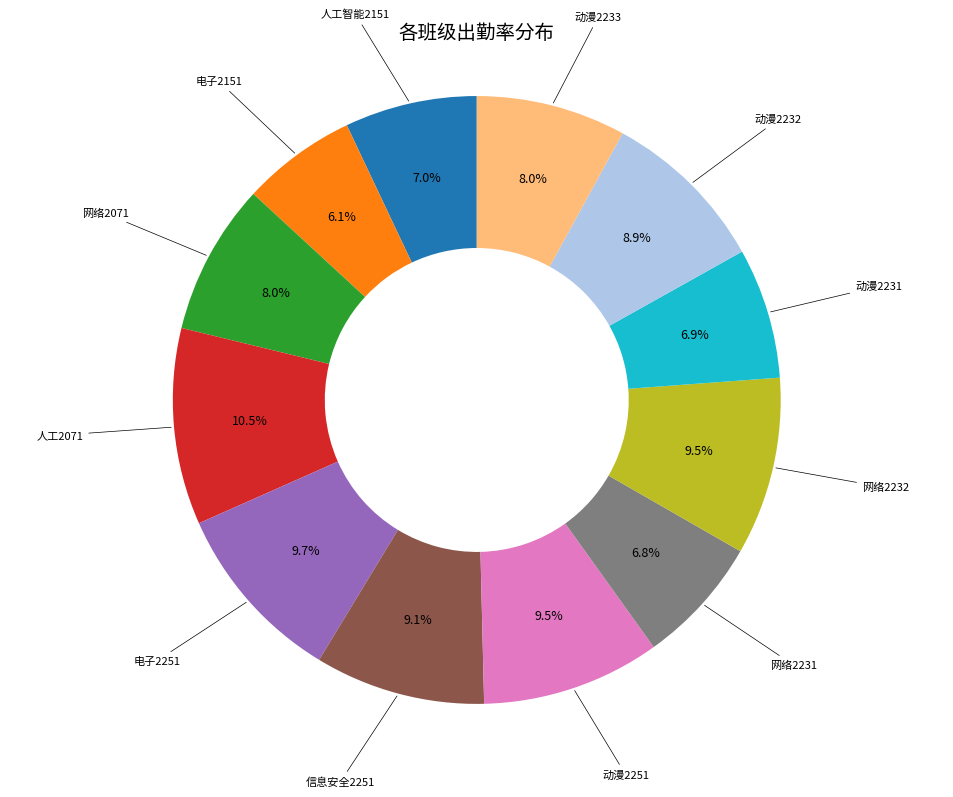

Is 人工智能2151 the majority of the pie?

No